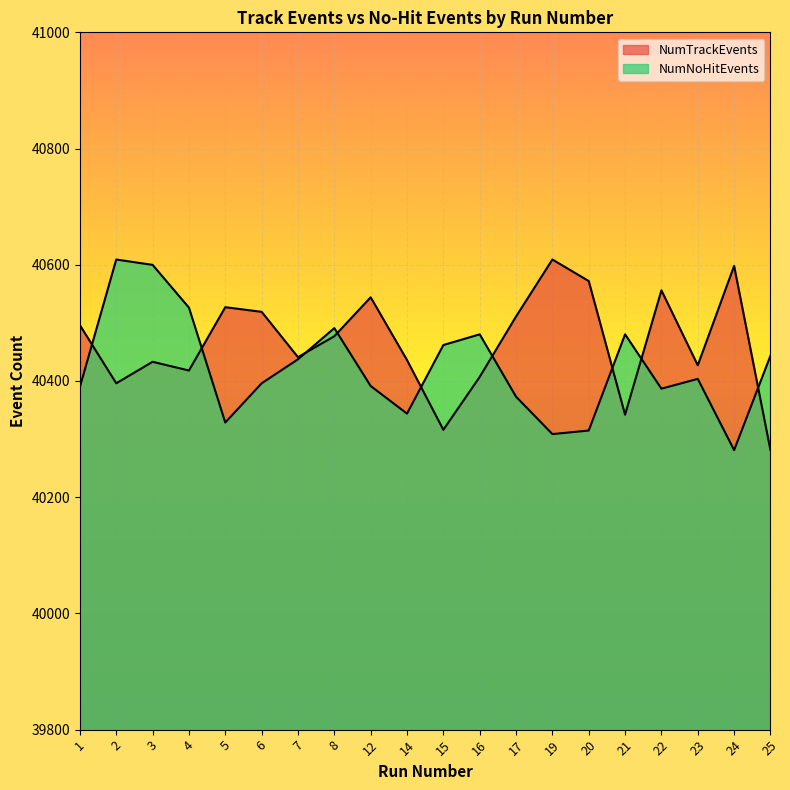

Which category has the highest value in the NumNoHitEvents series?

2